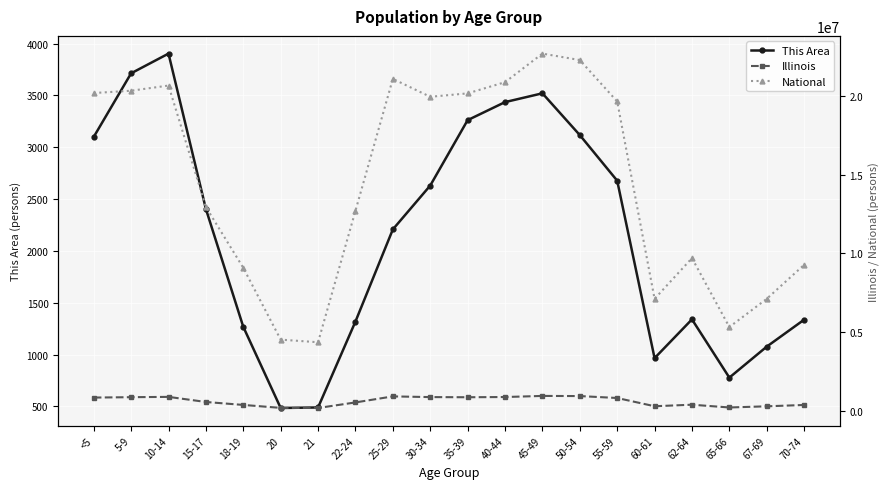

Between 60-61 and 15-17, which is larger?

15-17